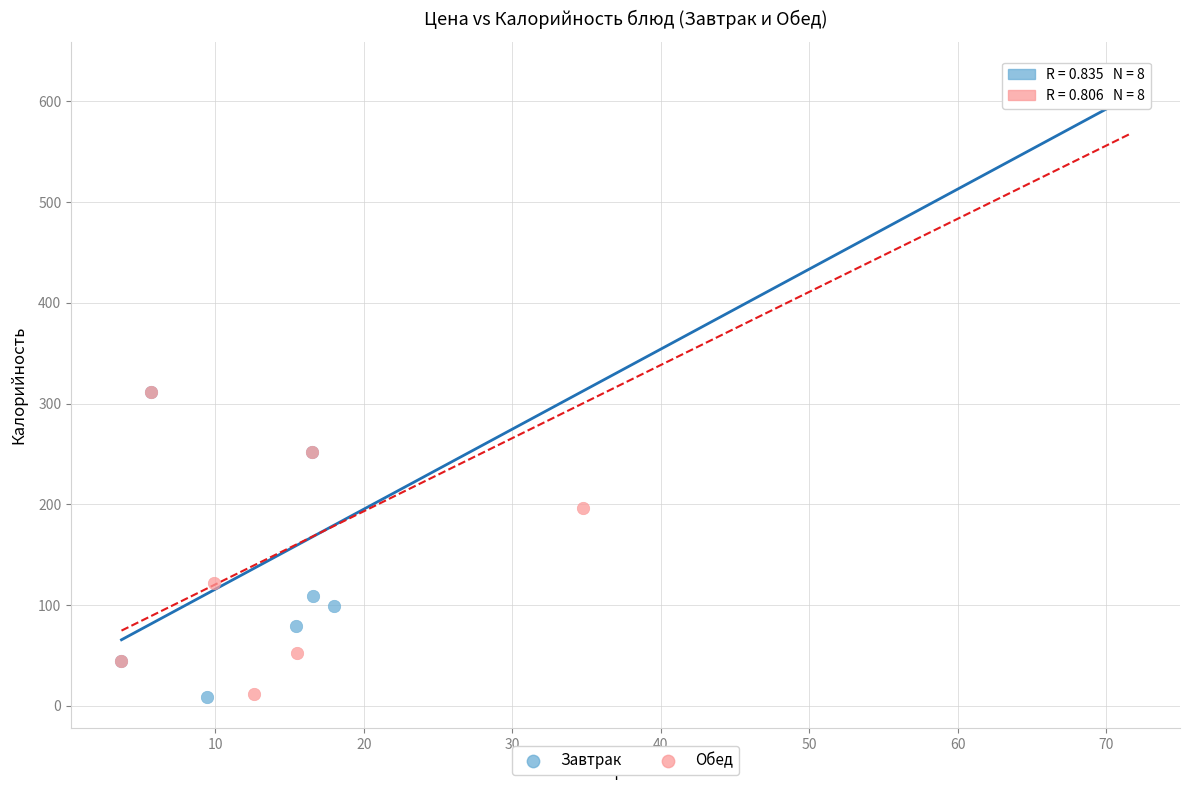

Which series has the widest spread of Y values?

Завтрак